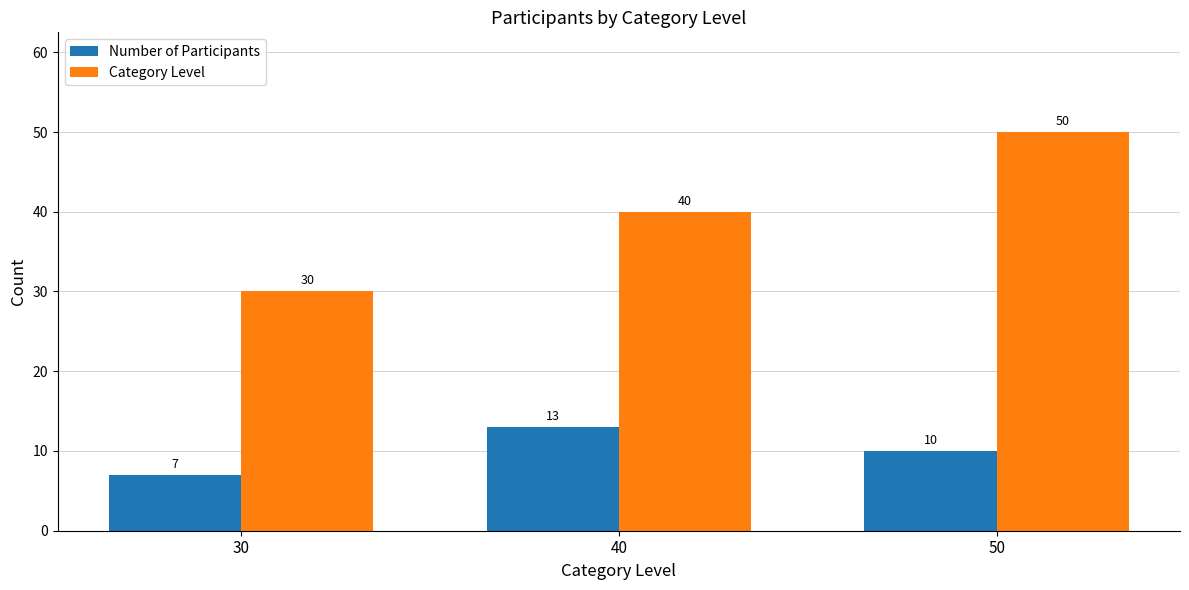

What is the value of the Category Level bar at the 1st from the left?

30